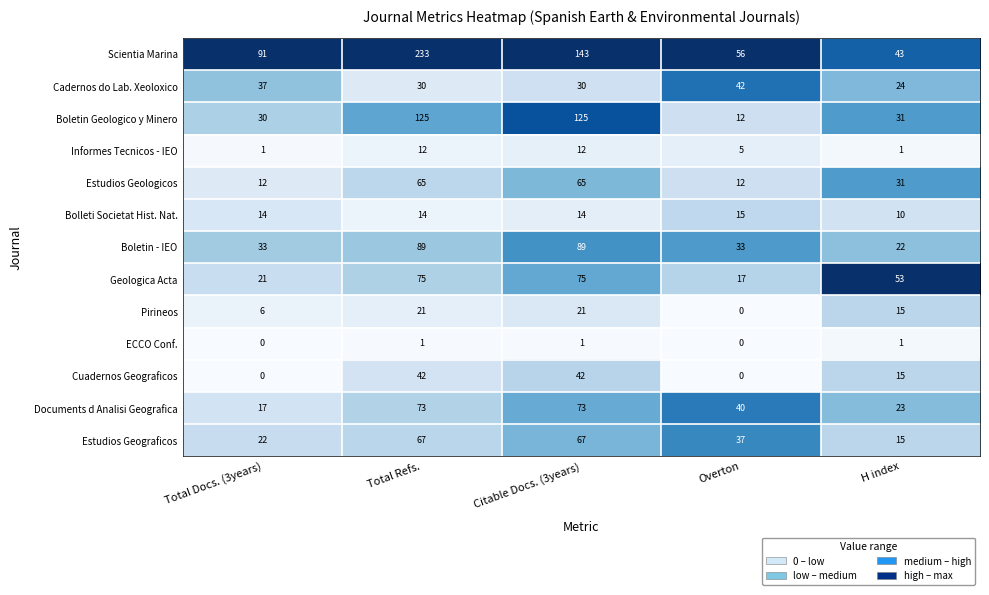

What is the difference between the second highest and minimum values in the Cuadernos Geograficos series?

42